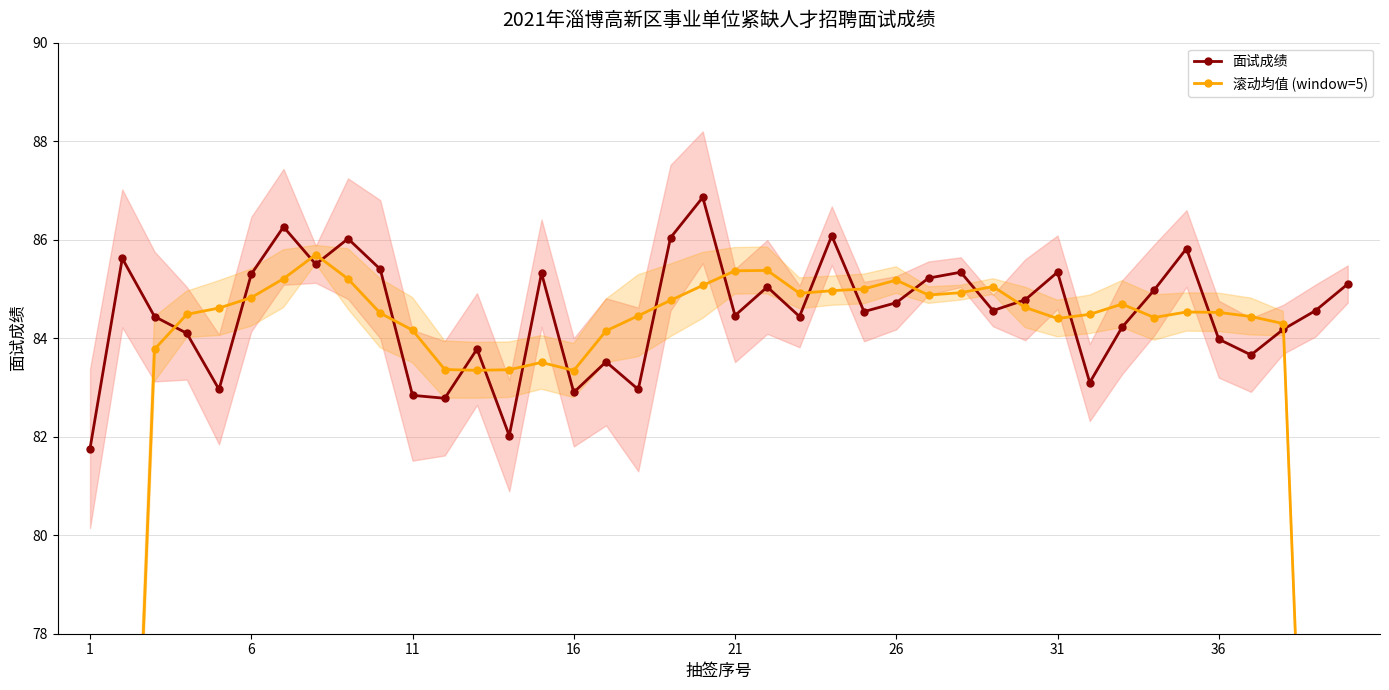

Which series has the largest range (max minus min)?

滚动均值 (window=5)